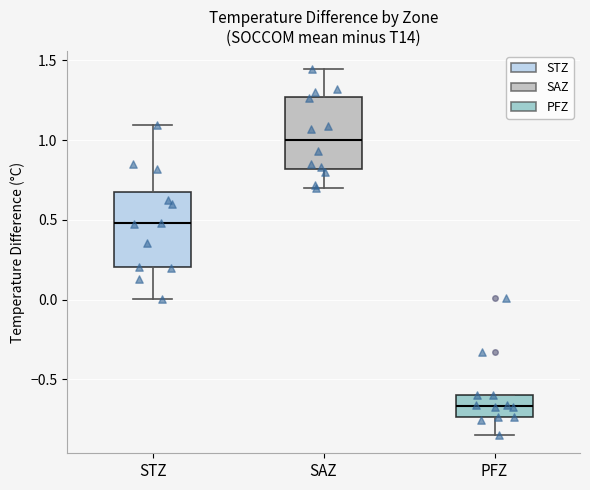

Reading left to right, read every box against the y-axis: the position of its median line, the range the box covers, and the ends of its whiskers. The values are not printed on the chart, so give them approximately, as read against the axis.

STZ: median 0.50, box 0.20 to 0.65, whiskers 0.00 to 1.10
SAZ: median 1.00, box 0.80 to 1.25, whiskers 0.70 to 1.45
PFZ: median -0.65, box -0.75 to -0.60, whiskers -0.85 to -0.60